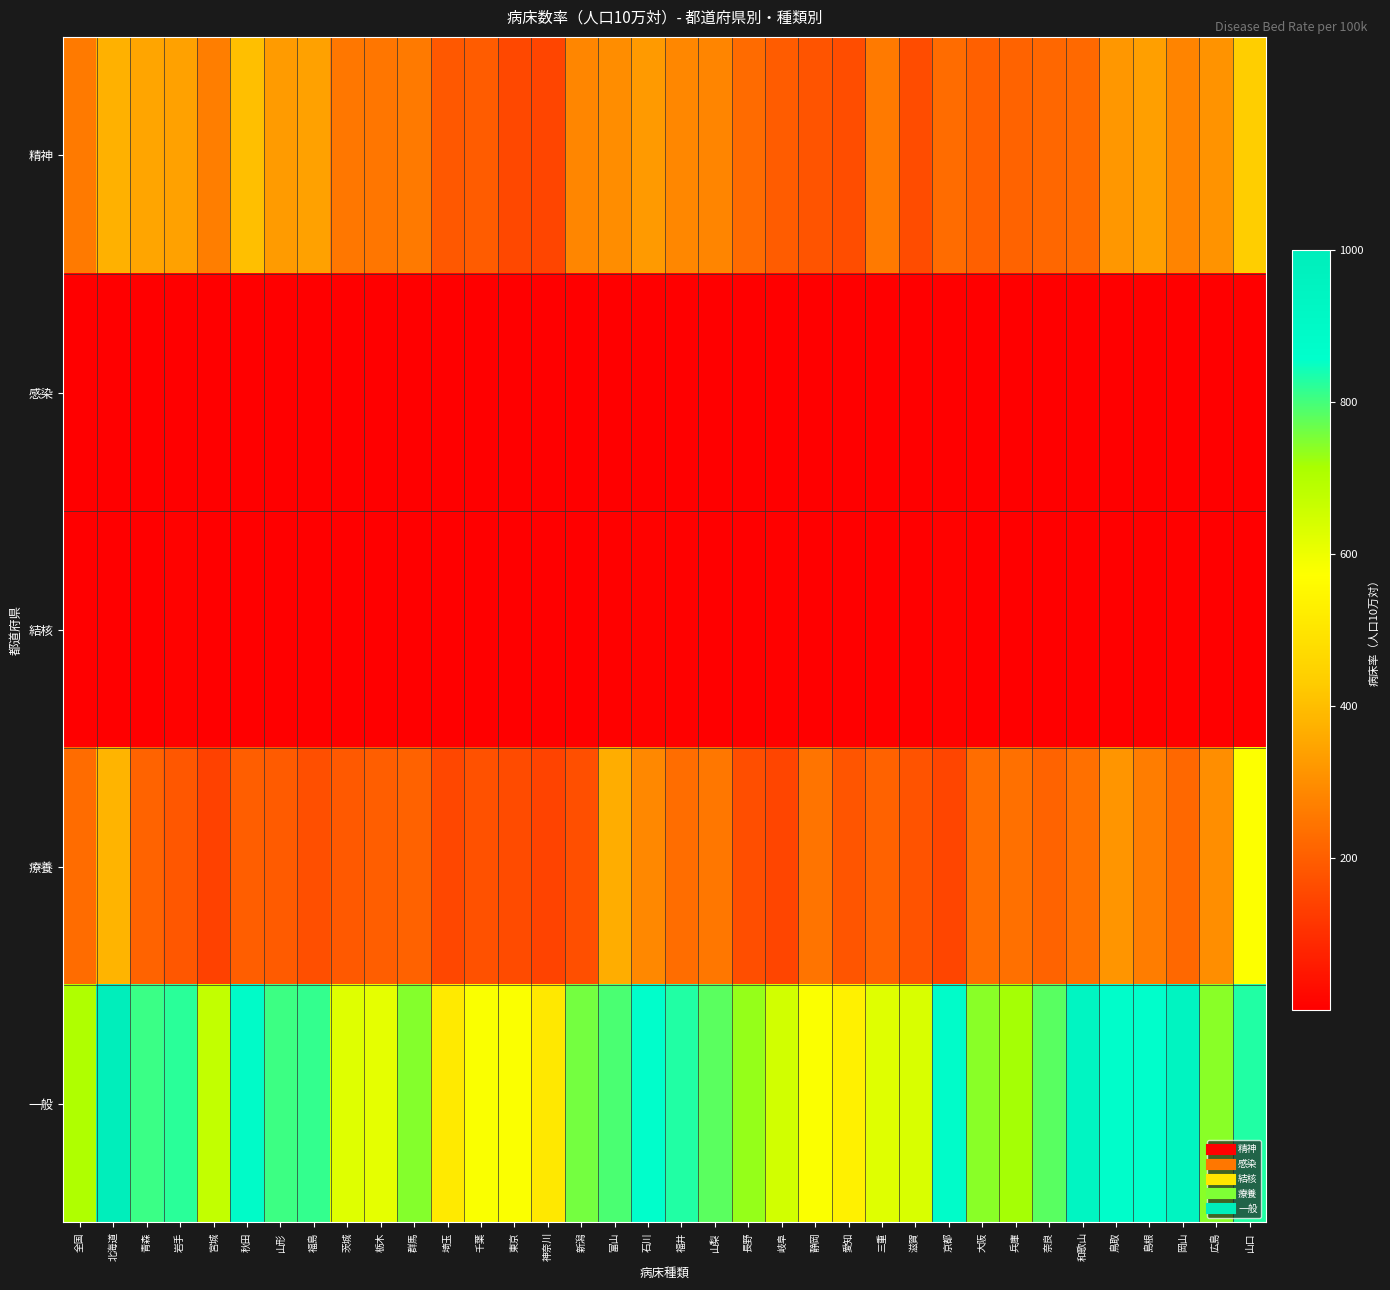

Reading left to right, extract all data points from this chart.

精神: 全国=257.2	北海道=373.9	青森=348.7	岩手=339.6	宮城=266.7	秋田=404.6	山形=326.9	福島=339.8	茨城=252.6	栃木=249.3	群馬=257.5	埼玉=187.5	千葉=195.8	東京=154.3	神奈川=147.7	新潟=283.6	富山=299.0	石川=325.9	福井=284.1	山梨=280.6	長野=226.1	岐阜=195.2	静岡=180.4	愛知=164.3	三重=260.3	滋賀=161.3	京都=229.8	大阪=205.5	兵庫=211.2	奈良=218.0	和歌山=222.0	鳥取=320.6	島根=336.6	岡山=279.2	広島=309.7	山口=435.5
感染: 全国=1.5	北海道=1.8	青森=2.3	岩手=3.1	宮城=1.3	秋田=3.3	山形=1.7	福島=1.7	茨城=1.7	栃木=1.6	群馬=2.7	埼玉=1.1	千葉=1.0	東京=1.0	神奈川=0.8	新潟=1.6	富山=2.2	石川=1.8	福井=2.1	山梨=3.5	長野=2.2	岐阜=1.5	静岡=1.3	愛知=1.0	三重=1.8	滋賀=2.4	京都=1.4	大阪=0.9	兵庫=1.0	奈良=1.8	和歌山=3.5	鳥取=2.2	島根=4.5	岡山=1.4	広島=1.1	山口=3.0
結核: 全国=3.3	北海道=3.6	青森=2.7	岩手=7.5	宮城=1.4	秋田=4.6	山形=2.8	福島=3.7	茨城=2.8	栃木=1.6	群馬=3.4	埼玉=1.8	千葉=1.5	東京=3.2	神奈川=1.8	新潟=1.4	富山=5.5	石川=7.2	福井=5.6	山梨=2.7	長野=2.2	岐阜=5.1	静岡=3.0	愛知=1.8	三重=1.7	滋賀=4.5	京都=7.1	大阪=3.3	兵庫=2.7	奈良=2.3	和歌山=1.6	鳥取=2.9	島根=2.4	岡山=6.1	広島=3.9	山口=4.5
療養: 全国=229.2	北海道=381.3	青森=210.5	岩手=185.4	宮城=137.5	秋田=198.2	山形=193.6	福島=166.9	茨城=189.5	栃木=199.2	群馬=209.2	埼玉=151.6	千葉=173.1	東京=159.1	神奈川=141.7	新潟=167.8	富山=364.7	石川=288.6	福井=232.5	山梨=251.4	長野=166.4	岐阜=149.1	静岡=246.3	愛知=182.3	三重=209.3	滋賀=178.0	京都=148.1	大阪=231.9	兵庫=237.2	奈良=210.0	和歌山=237.6	鳥取=315.0	島根=265.4	岡山=220.2	広島=299.9	山口=573.3
一般: 全国=703.9	北海道=1000.5	青森=807.7	岩手=822.1	宮城=673.1	秋田=886.1	山形=805.4	福島=815.0	茨城=624.2	栃木=615.8	群馬=744.9	埼玉=515.0	千葉=580.6	東京=578.4	神奈川=508.8	新潟=760.3	富山=794.5	石川=859.5	福井=829.9	山梨=780.9	長野=732.7	岐阜=648.8	静岡=577.4	愛知=532.2	三重=624.0	滋賀=636.2	京都=878.4	大阪=741.6	兵庫=717.9	奈良=782.3	和歌山=939.2	鳥取=872.2	島根=858.6	岡山=941.7	広島=742.6	山口=830.4